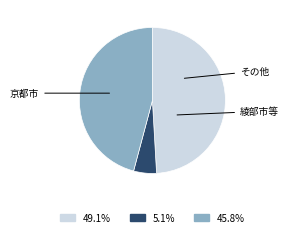

Is there any slice that represents more than half of the pie?

No